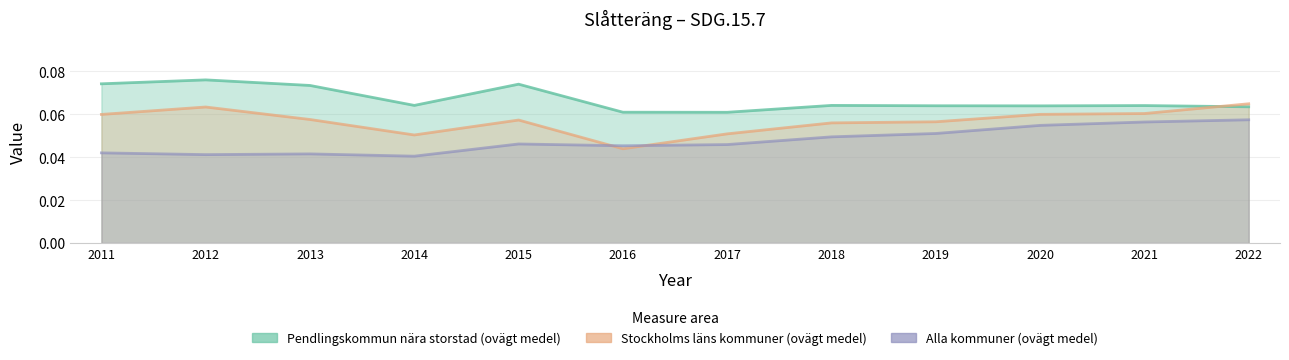

Reading left to right, transcribe all the data shown in this chart.

Pendlingskommun nära storstad (ovägt medel): 0.1	0.1	0.1	0.1	0.1	0.1	0.1	0.1	0.1	0.1	0.1	0.1
Stockholms läns kommuner (ovägt medel): 0.1	0.1	0.1	0.1	0.1	0.0	0.1	0.1	0.1	0.1	0.1	0.1
Alla kommuner (ovägt medel): 0.0	0.0	0.0	0.0	0.0	0.0	0.0	0.0	0.1	0.1	0.1	0.1